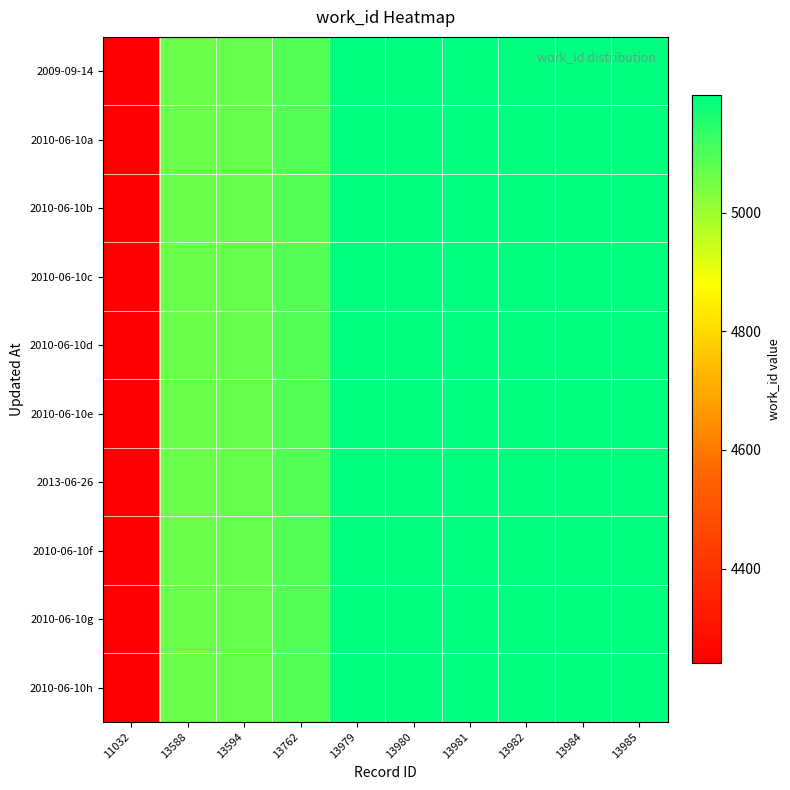

Reading left to right, list all the values displayed in this chart.

2009-09-14: 11032=4240	13588=5067	13594=5069	13762=5092	13979=5198	13980=5198	13981=5198	13982=5198	13984=5198	13985=5198
2010-06-10a: 11032=4240	13588=5067	13594=5069	13762=5092	13979=5198	13980=5198	13981=5198	13982=5198	13984=5198	13985=5198
2010-06-10b: 11032=4240	13588=5067	13594=5069	13762=5092	13979=5198	13980=5198	13981=5198	13982=5198	13984=5198	13985=5198
2010-06-10c: 11032=4240	13588=5067	13594=5069	13762=5092	13979=5198	13980=5198	13981=5198	13982=5198	13984=5198	13985=5198
2010-06-10d: 11032=4240	13588=5067	13594=5069	13762=5092	13979=5198	13980=5198	13981=5198	13982=5198	13984=5198	13985=5198
2010-06-10e: 11032=4240	13588=5067	13594=5069	13762=5092	13979=5198	13980=5198	13981=5198	13982=5198	13984=5198	13985=5198
2013-06-26: 11032=4240	13588=5067	13594=5069	13762=5092	13979=5198	13980=5198	13981=5198	13982=5198	13984=5198	13985=5198
2010-06-10f: 11032=4240	13588=5067	13594=5069	13762=5092	13979=5198	13980=5198	13981=5198	13982=5198	13984=5198	13985=5198
2010-06-10g: 11032=4240	13588=5067	13594=5069	13762=5092	13979=5198	13980=5198	13981=5198	13982=5198	13984=5198	13985=5198
2010-06-10h: 11032=4240	13588=5067	13594=5069	13762=5092	13979=5198	13980=5198	13981=5198	13982=5198	13984=5198	13985=5198